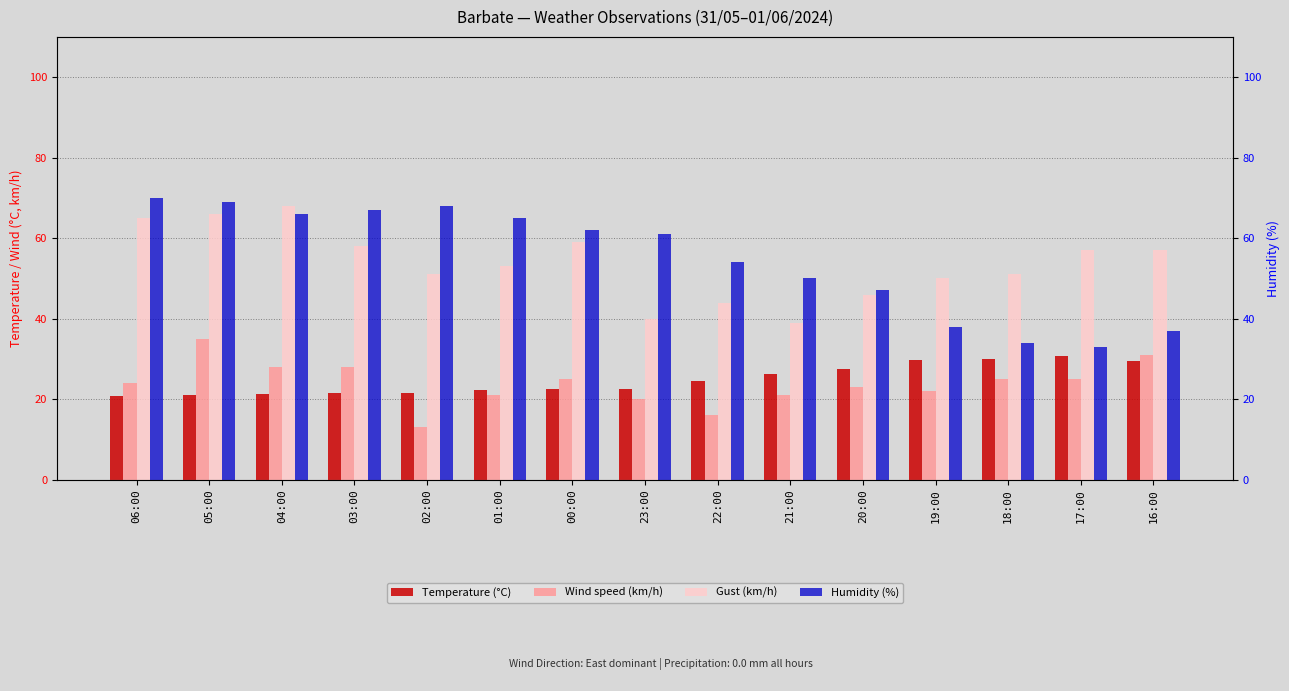

What is the label of the 12th bar from the right?

03:00